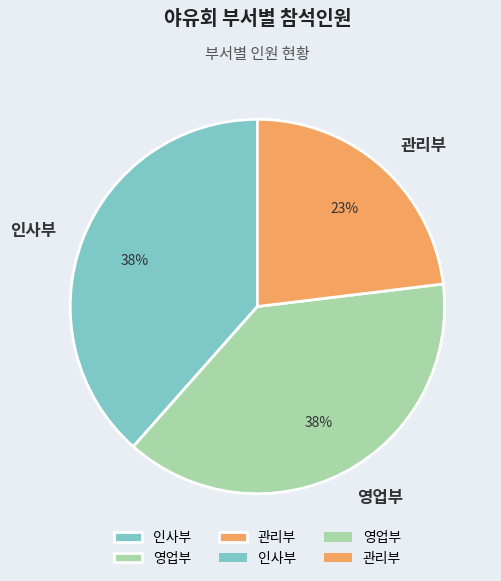

To the nearest percent, what portion does 관리부 represent?

23%